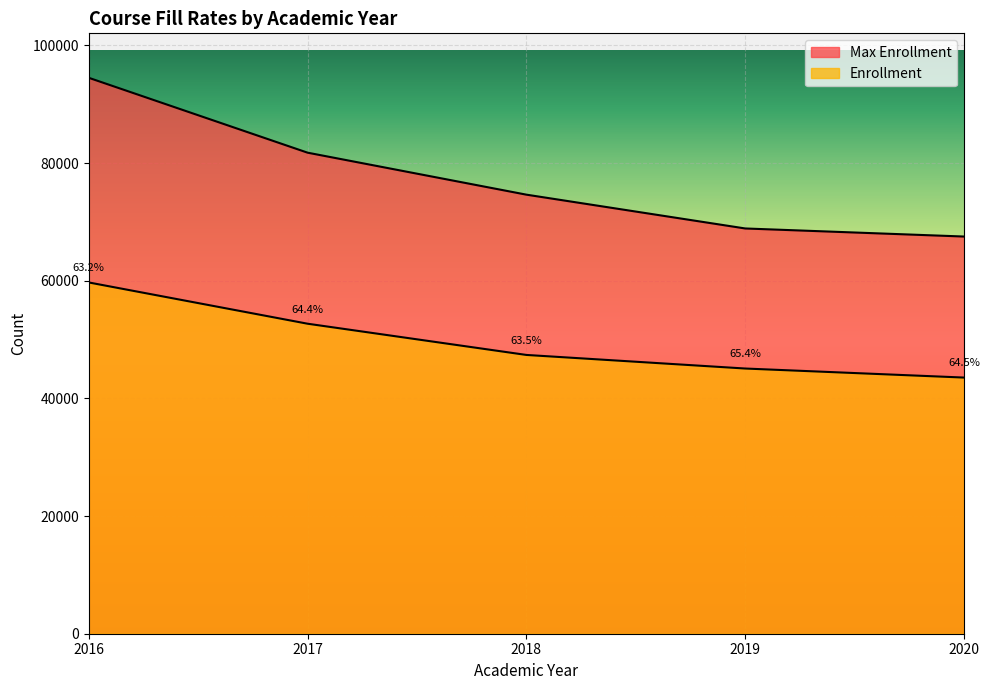

At which label is Max Enrollment closest to 81002?

2017